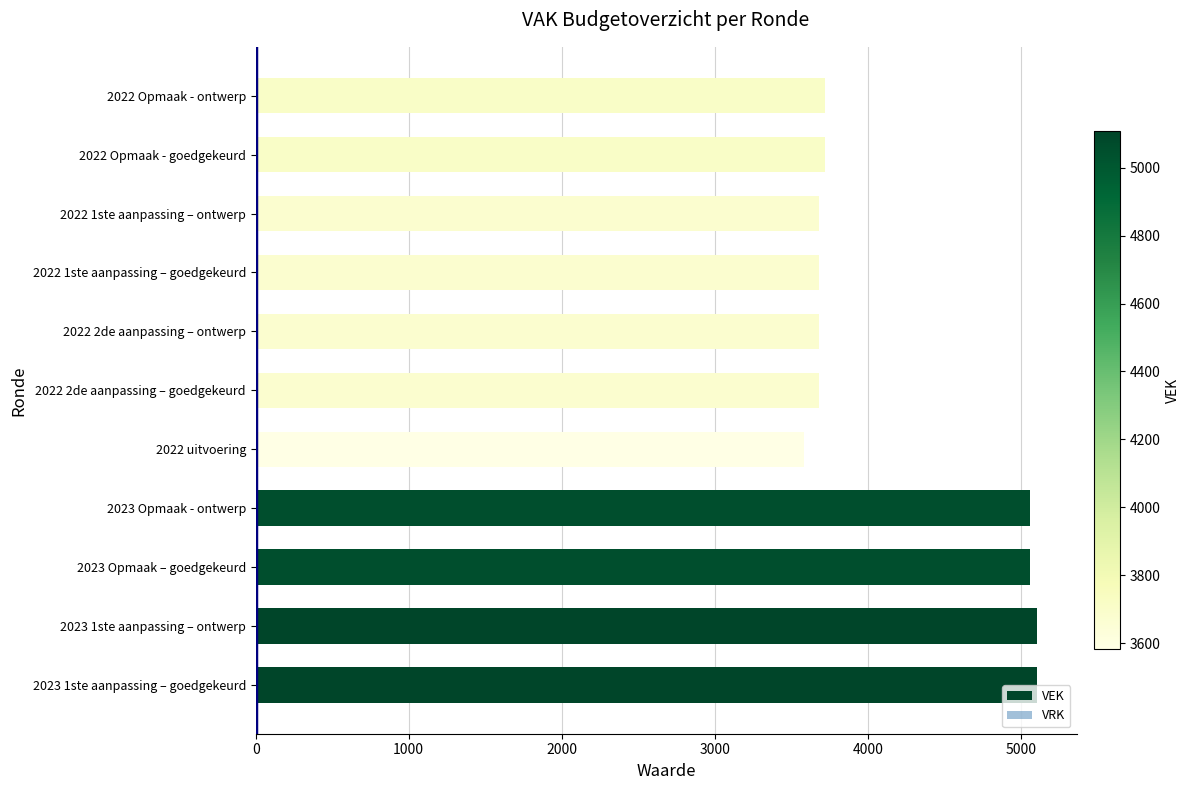

Approximately how many times larger is the value at 2023 1ste aanpassing – ontwerp compared to 2023 Opmaak - ontwerp?

1.0